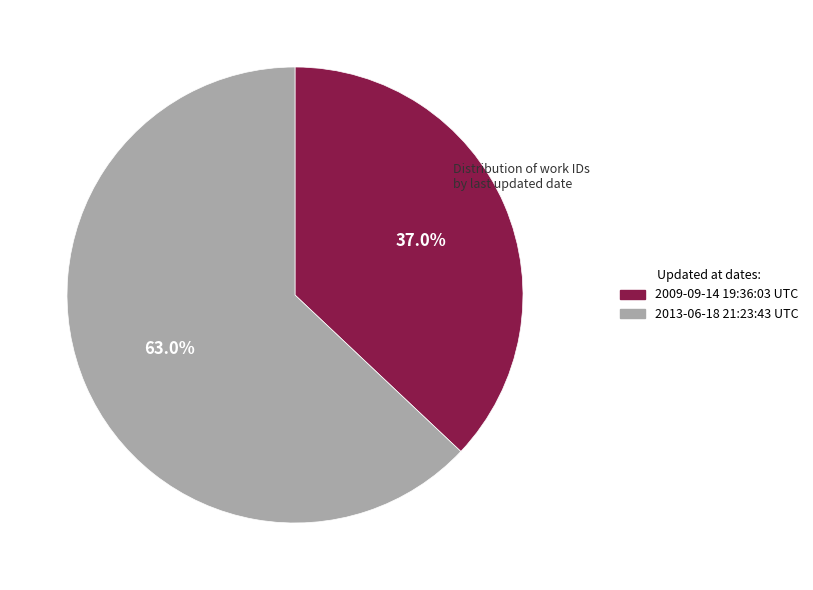

Is it true that 2013-06-18 21:23:43 UTC is 63% of the pie?

True